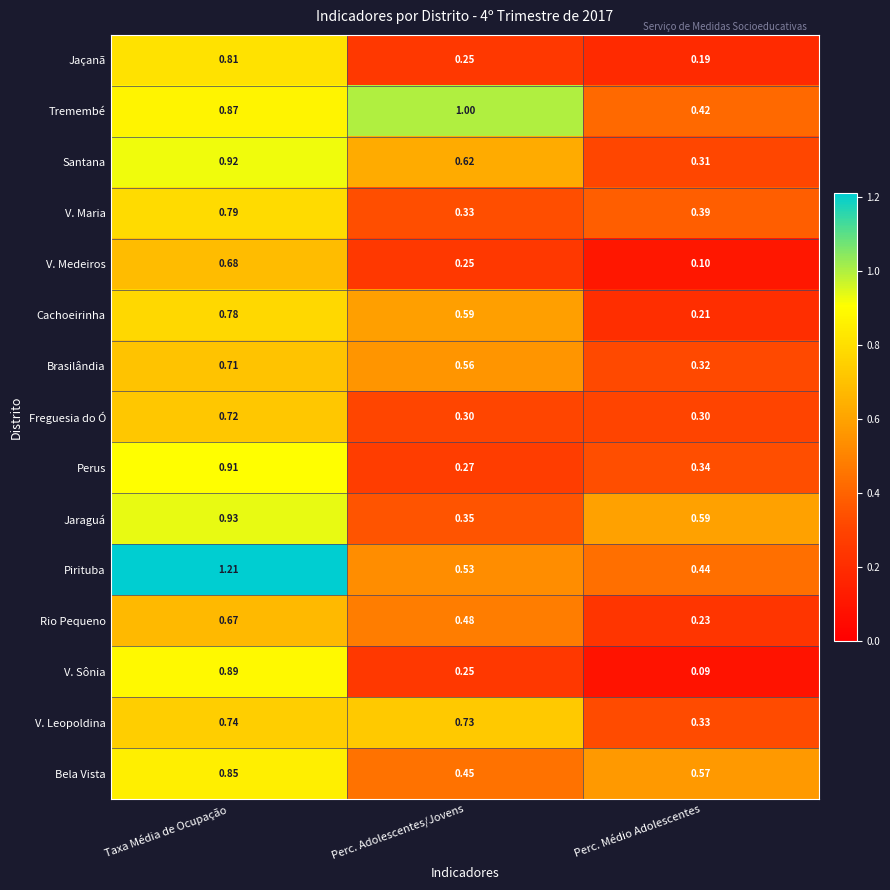

At how many categories does at least one series exceed 0?

3